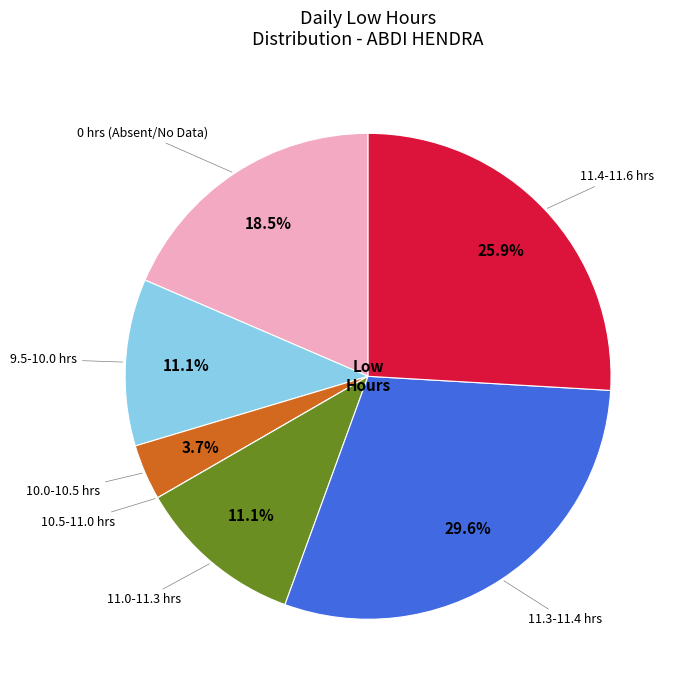

Is there a majority slice in this chart?

No